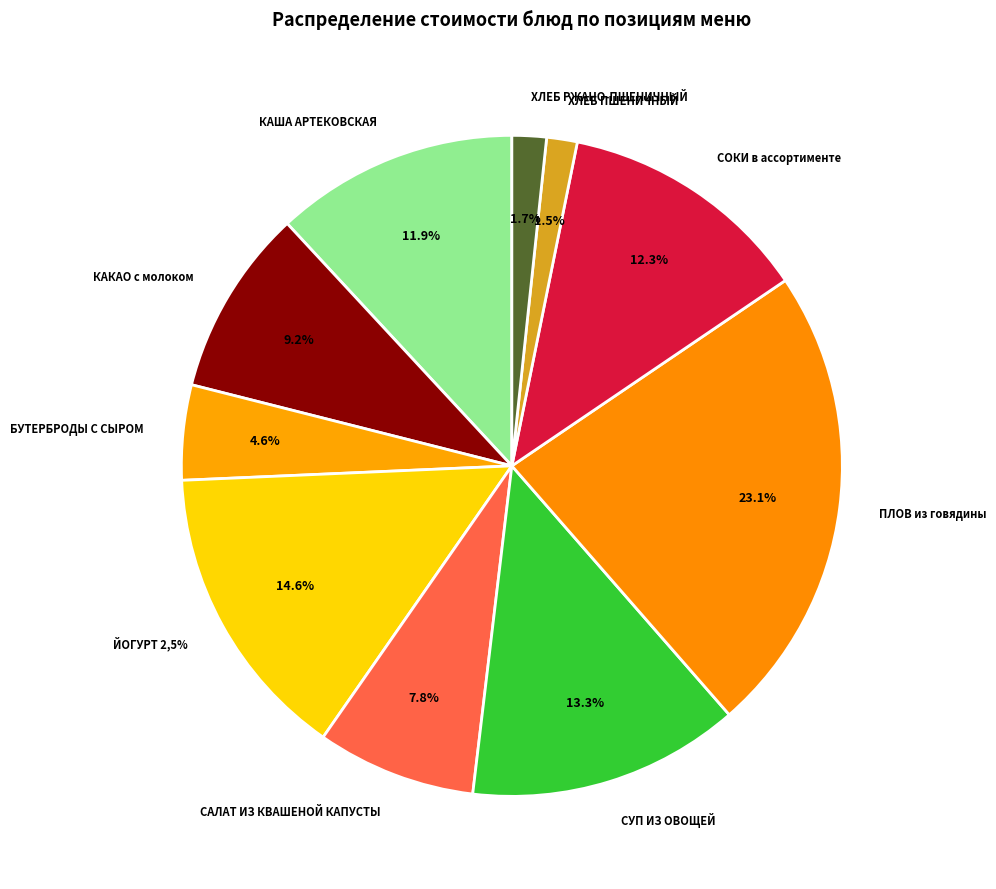

Is there a majority slice in this chart?

No